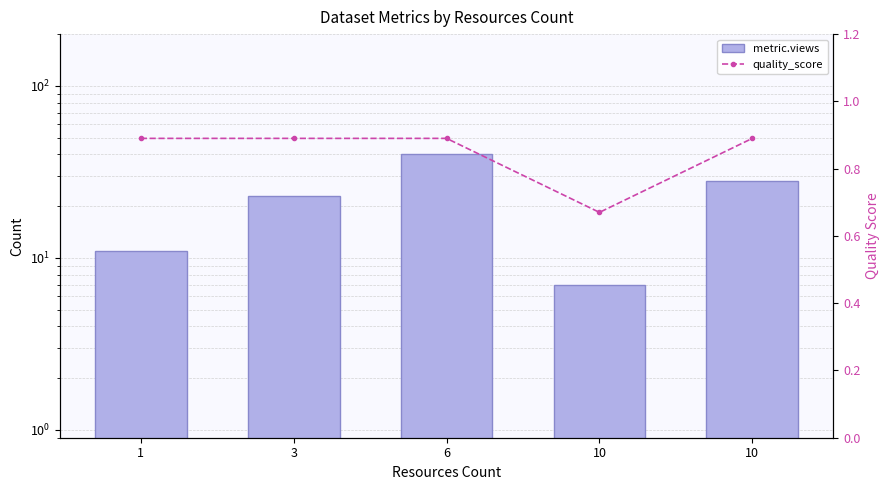

What is the sum of the quality_score values at 10 and 10?

1.6